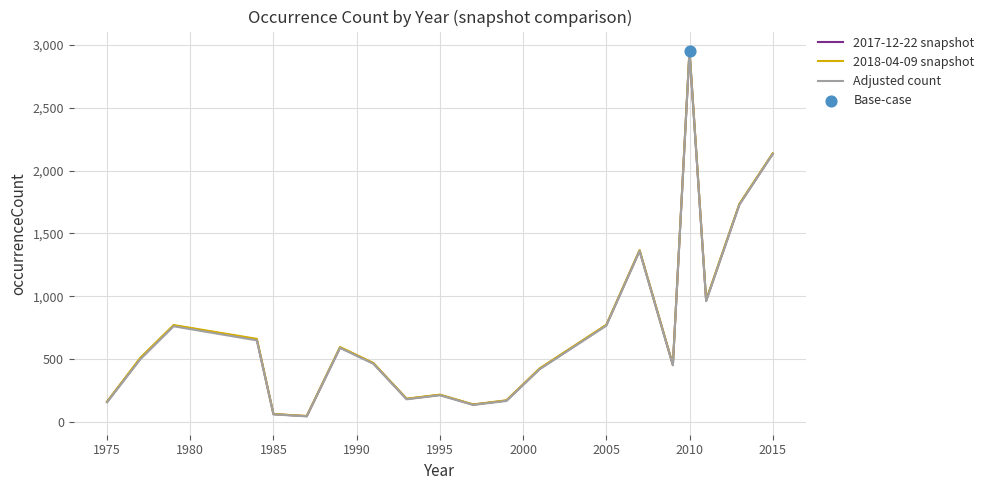

Which series has the widest spread of values?

2018-04-09 snapshot